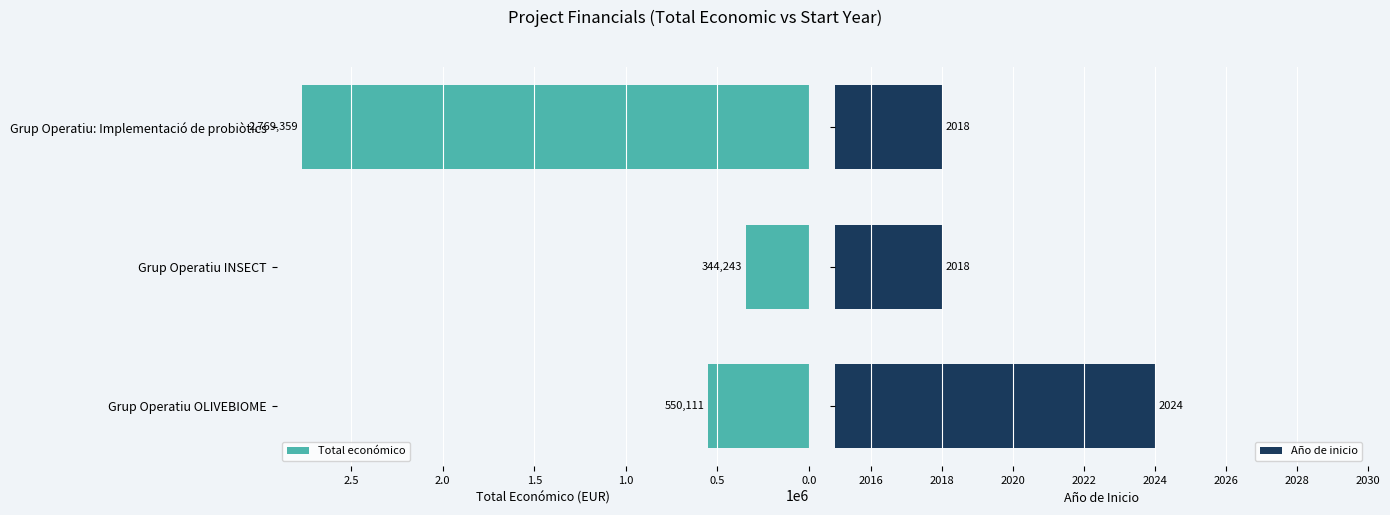

What is the maximum value for Total económico?

2769359